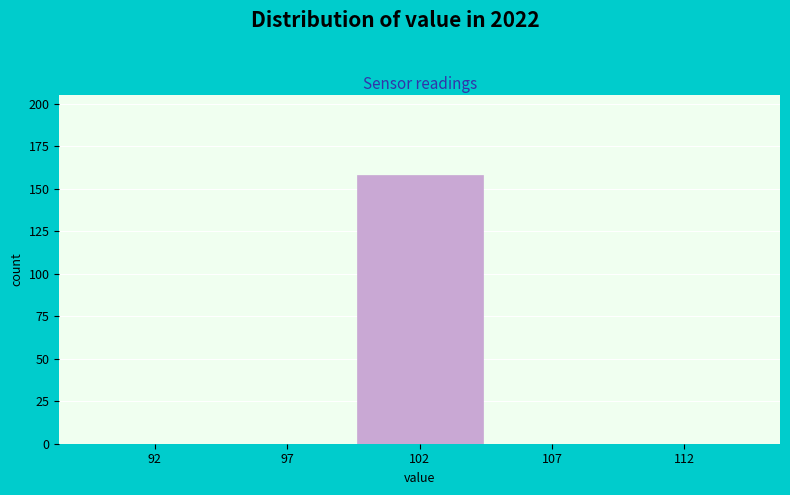

Reading right to left, transcribe all the data shown in this chart.

112=0	107=0	102=158	97=0	92=0